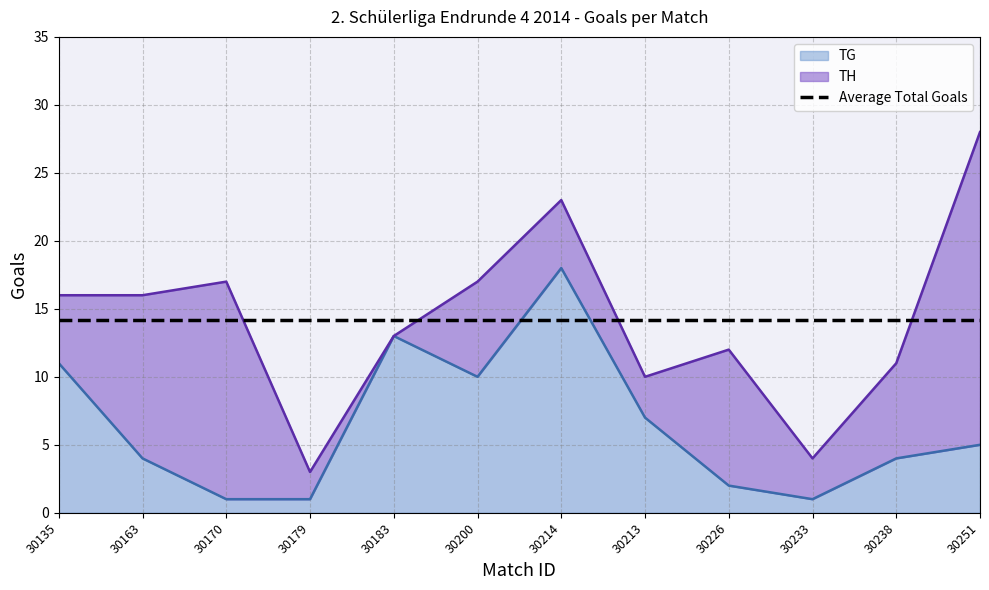

Reading left to right, list all the values displayed in this chart.

30135=11	30163=4	30170=1	30179=1	30183=13	30200=10	30214=18	30213=7	30226=2	30233=1	30238=4	30251=5